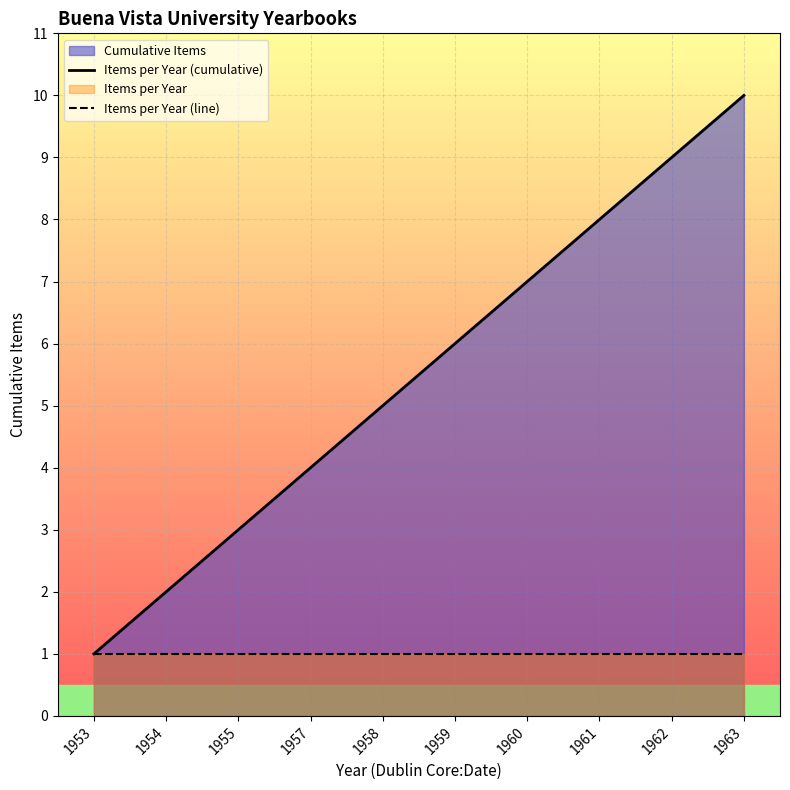

Between 1957 and 1961, which is larger?

1961